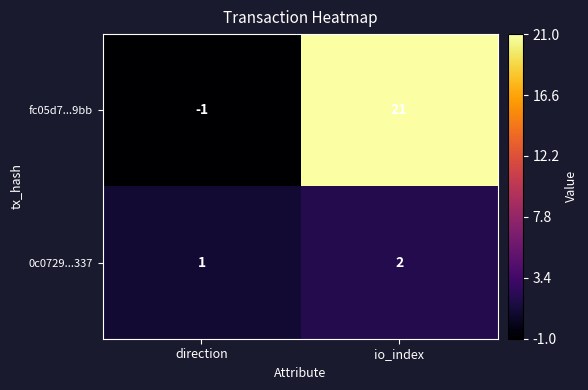

Is it true that fc05d7...9bb equals 32 at io_index?

False